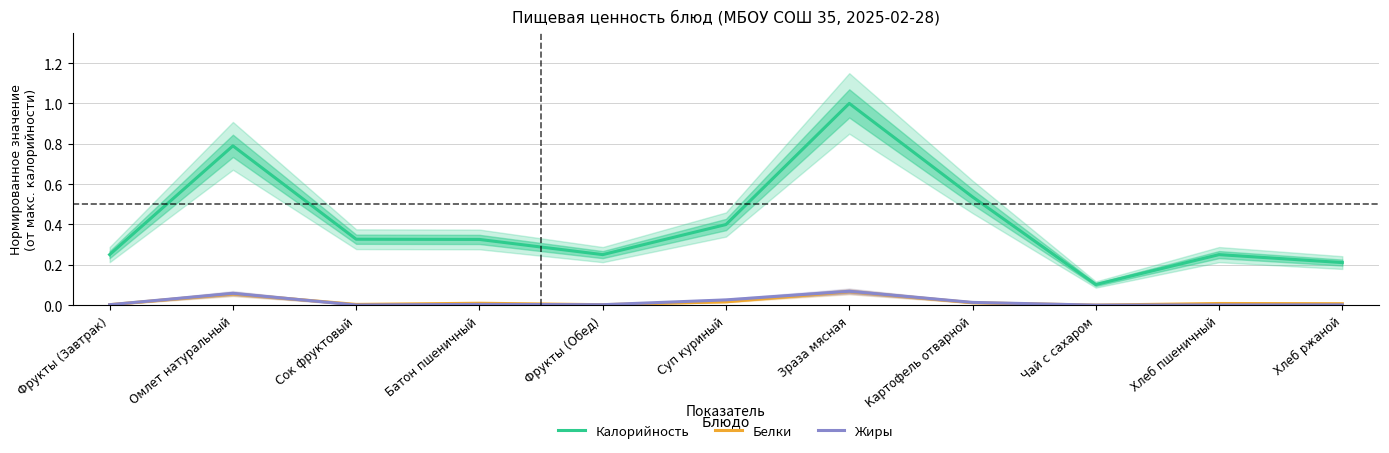

What is the highest value of the Калорийность series?

1.0